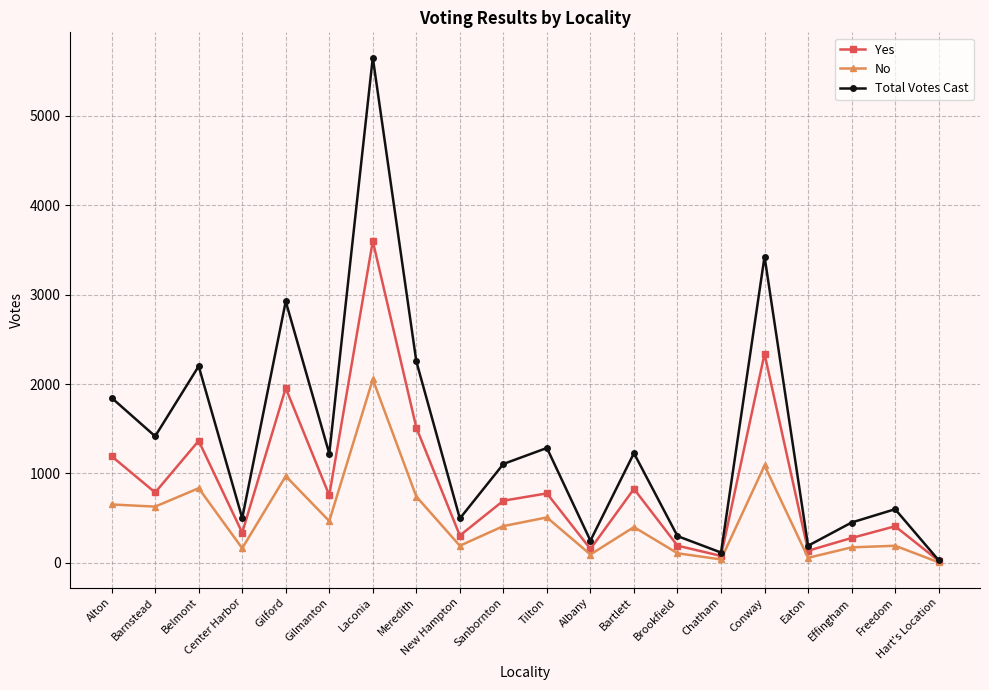

Rank the series by their average value, from highest to lowest.

Total Votes Cast, Yes, No